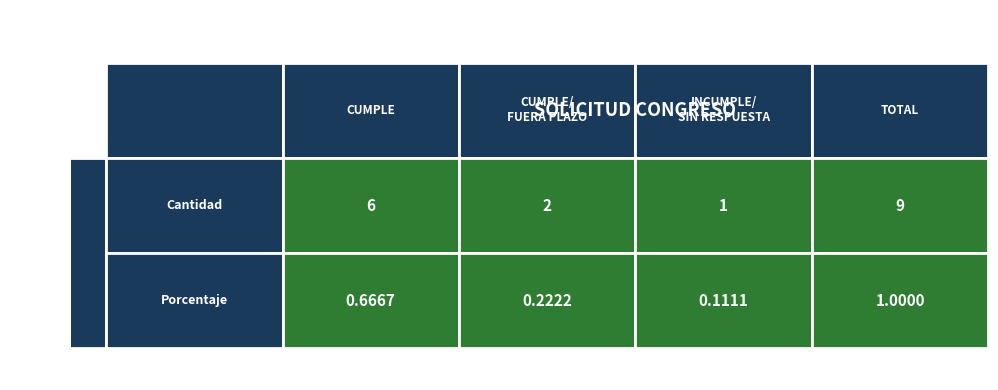

What is the difference between the maximum and minimum values in the CUMPLE series?

5.3